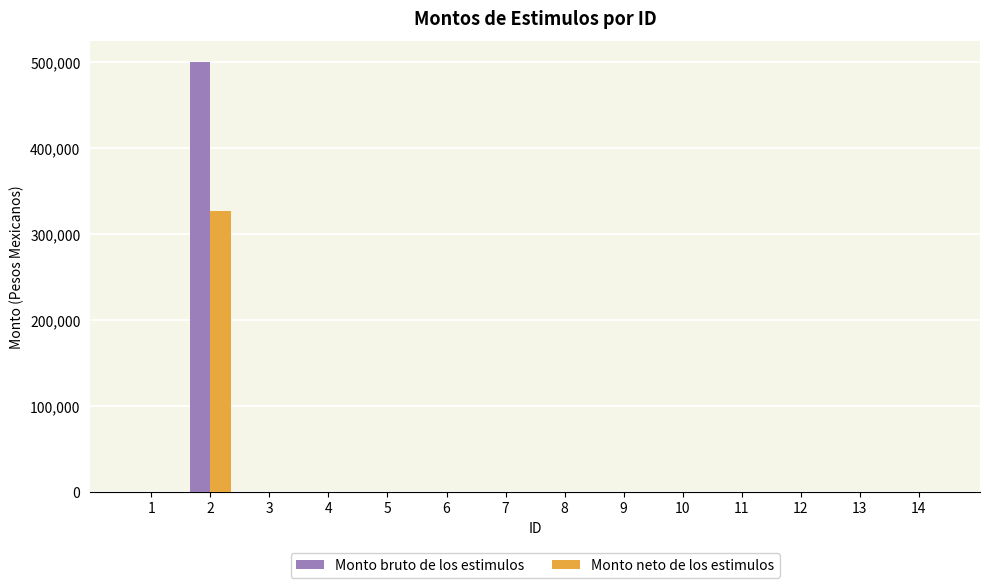

True or false: Monto neto de los estimulos has a value of -148084.9 at 4.

False